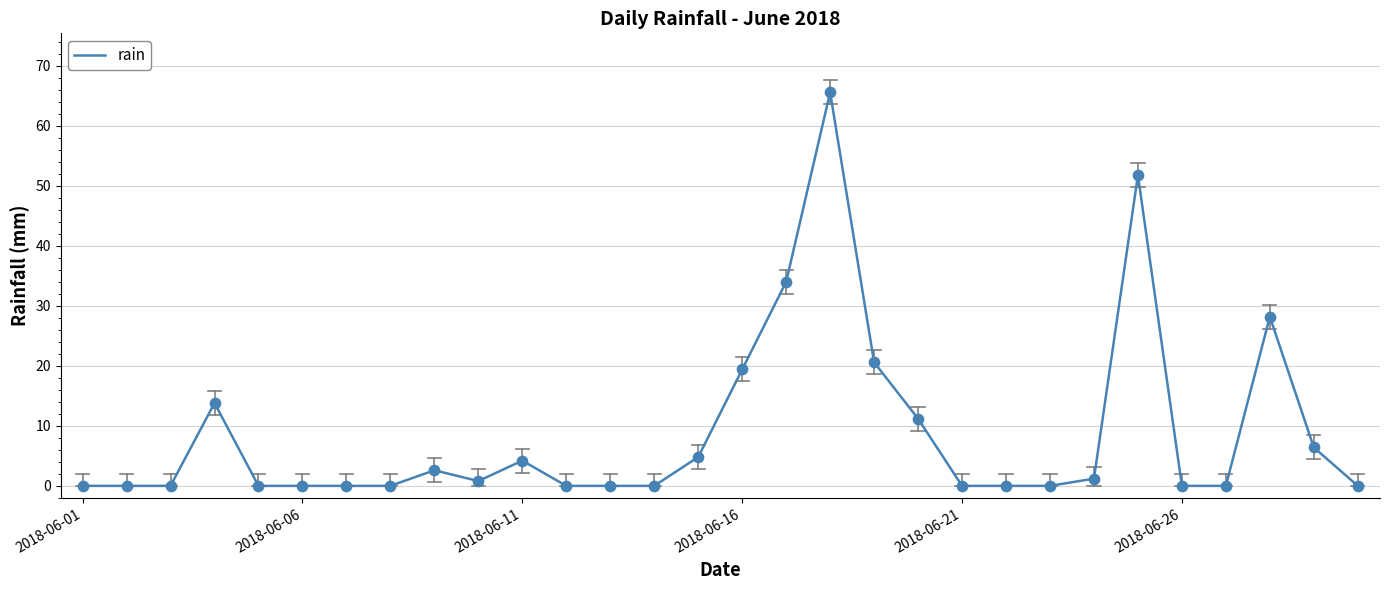

What is the greatest value displayed?

65.6